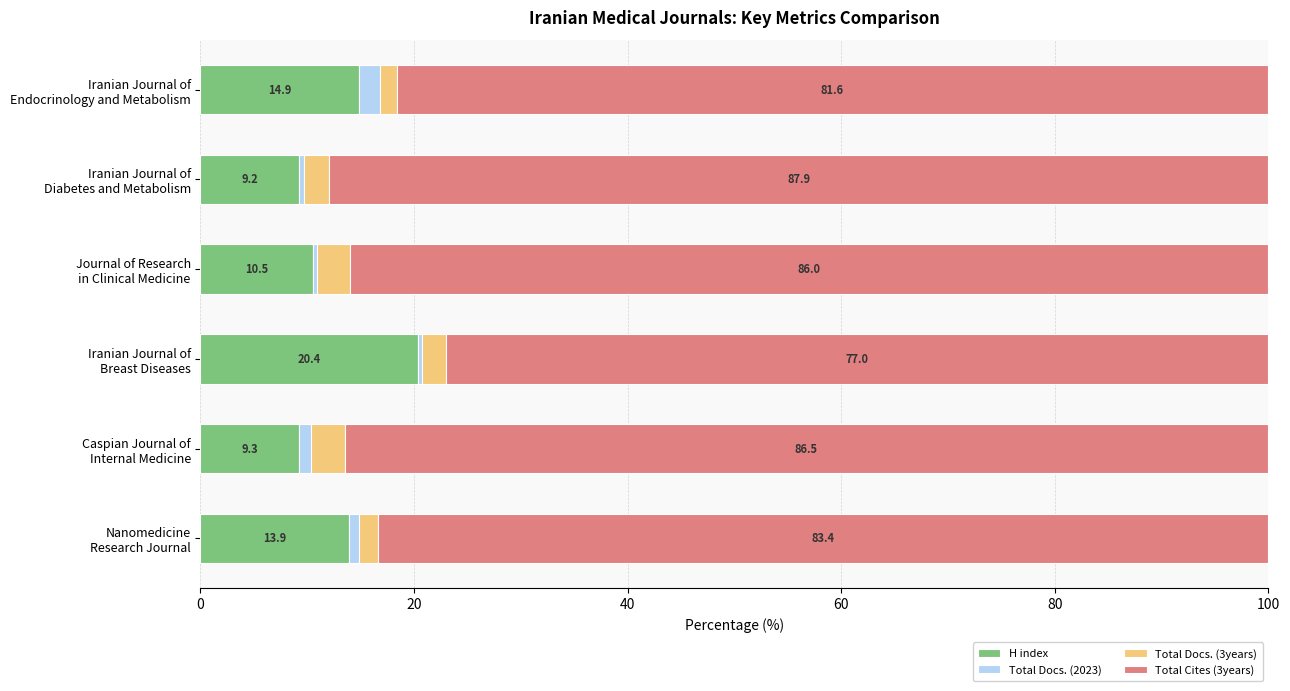

What is the difference between the second highest and second lowest values in the H index series?

5.6